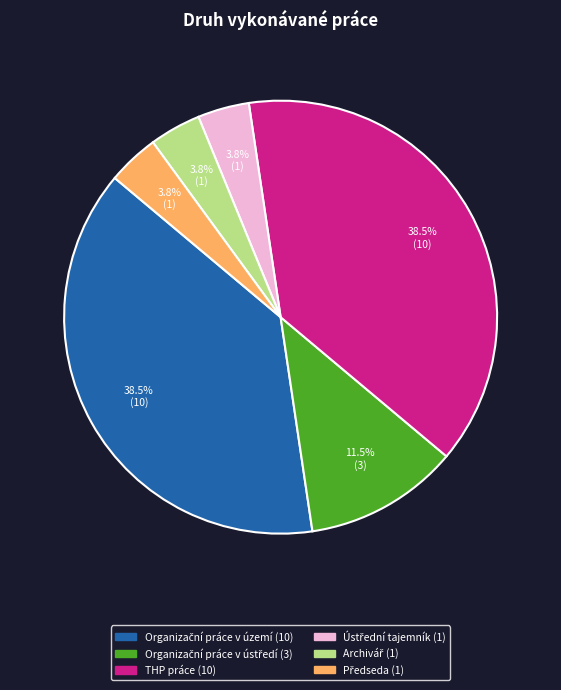

How many segments does this pie chart have?

6